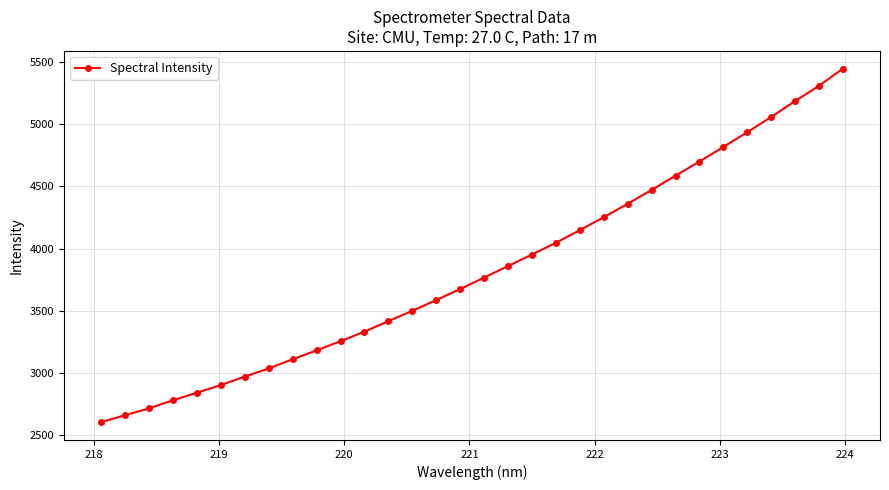

How many data points does each series have?

32